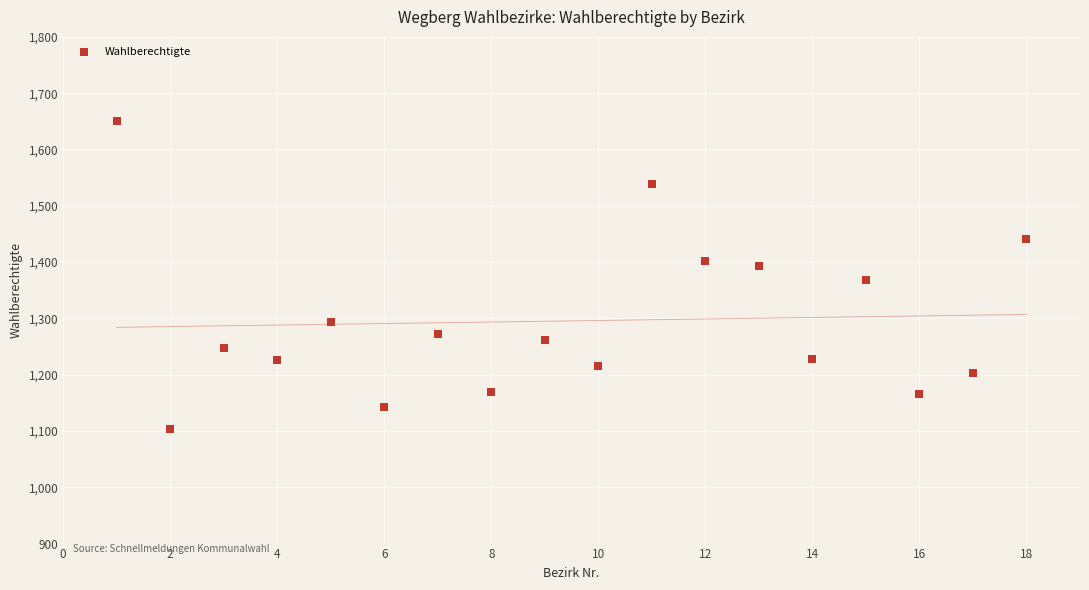

What is the range of Y values (max minus min)?

547